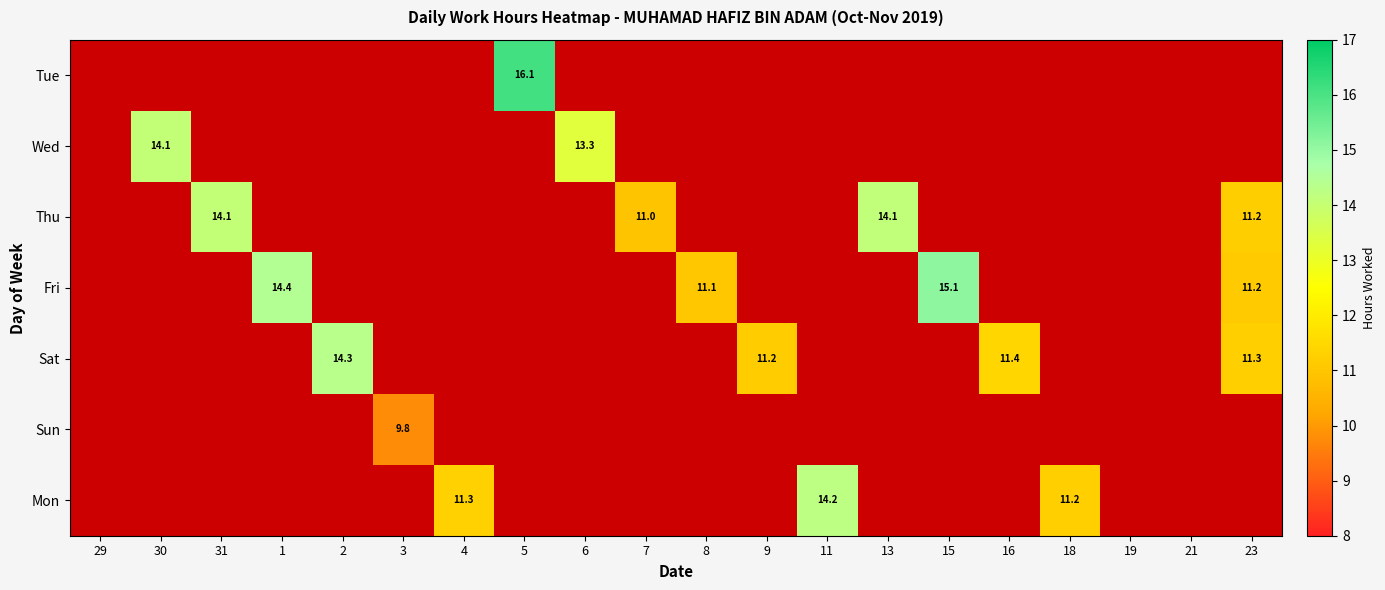

How many distinct data groups are displayed?

7